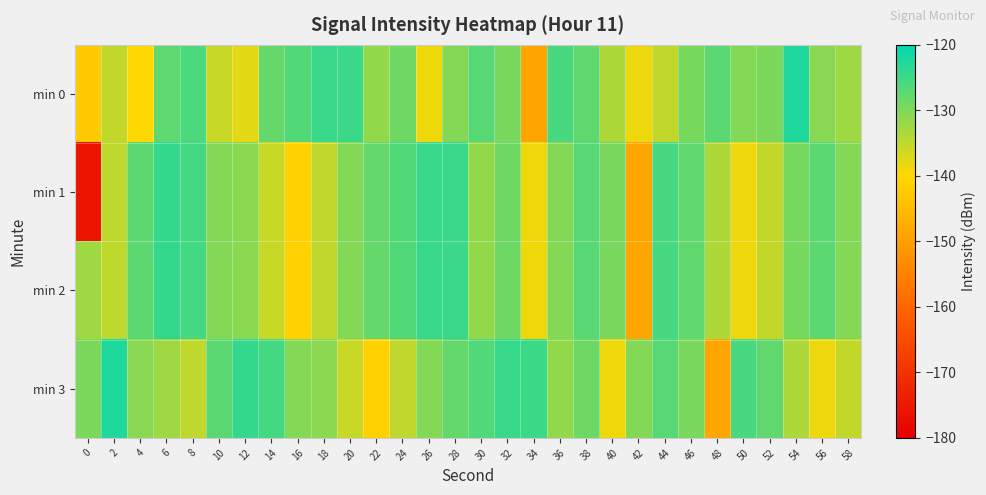

Reading right to left, what are all the values shown in this chart?

min 0: 58=-132.5	56=-130.8	54=-122.5	52=-129.7	50=-130.4	48=-127.2	46=-129.4	44=-135.2	42=-138.5	40=-133.6	38=-127.6	36=-125.7	34=-148.7	32=-129.6	30=-126.9	28=-130.4	26=-138.8	24=-128.7	22=-131.6	20=-124.7	18=-124.5	16=-126.3	14=-128.1	12=-137.7	10=-135.7	8=-126.1	6=-127.5	4=-140.0	2=-135.2	0=-142.3
min 1: 58=-130.4	56=-127.2	54=-129.4	52=-135.2	50=-138.5	48=-133.6	46=-127.6	44=-125.7	42=-148.7	40=-129.6	38=-126.9	36=-130.4	34=-138.8	32=-128.7	30=-131.6	28=-124.7	26=-124.5	24=-126.3	22=-128.1	20=-130.4	18=-134.9	16=-141.2	14=-135.7	12=-130.9	10=-130.4	8=-125.4	6=-124.2	4=-127.3	2=-134.9	0=-176.0
min 2: 58=-130.4	56=-127.2	54=-129.4	52=-135.2	50=-138.5	48=-133.6	46=-127.6	44=-125.7	42=-148.7	40=-129.6	38=-126.9	36=-130.4	34=-138.8	32=-128.7	30=-131.6	28=-124.7	26=-124.5	24=-126.3	22=-128.1	20=-130.4	18=-134.9	16=-141.2	14=-135.7	12=-130.9	10=-130.4	8=-125.4	6=-124.2	4=-127.3	2=-134.9	0=-132.5
min 3: 58=-135.2	56=-138.5	54=-133.6	52=-127.6	50=-125.7	48=-148.7	46=-129.6	44=-126.9	42=-130.4	40=-138.8	38=-128.7	36=-131.6	34=-124.7	32=-124.5	30=-126.3	28=-128.1	26=-130.4	24=-134.9	22=-141.2	20=-135.7	18=-130.9	16=-130.4	14=-125.4	12=-124.2	10=-127.3	8=-134.9	6=-132.5	4=-130.8	2=-122.5	0=-129.7